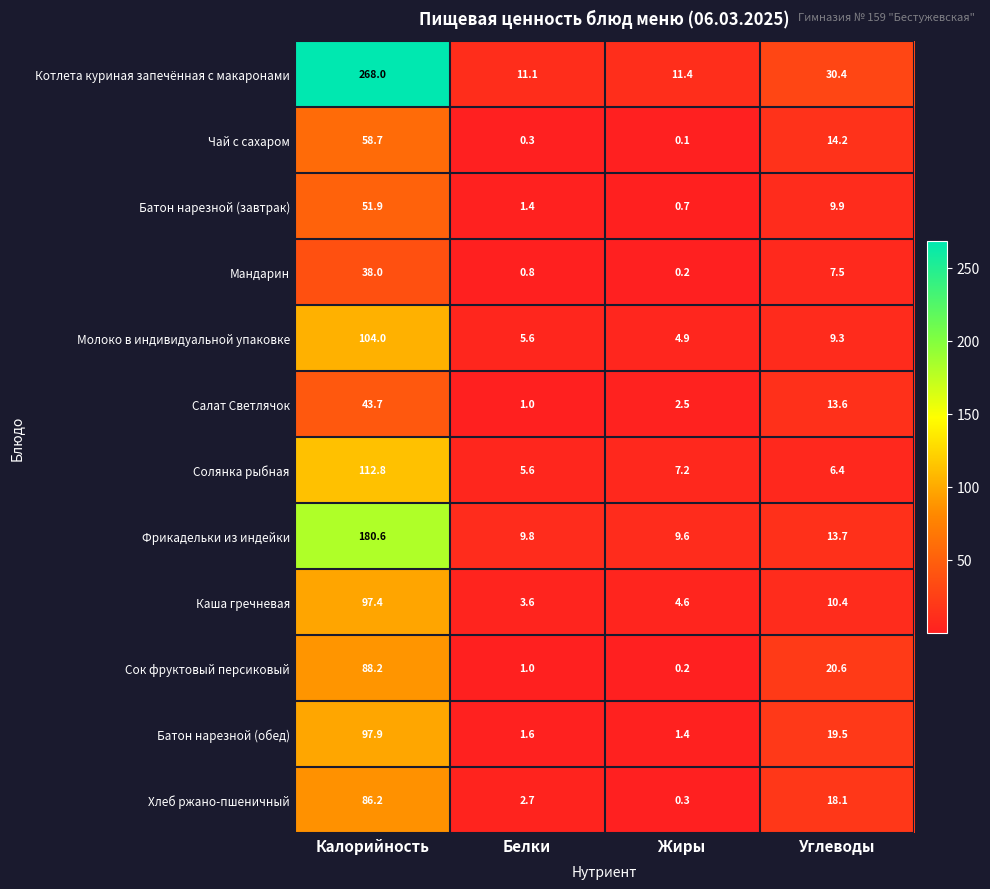

At Калорийность, list the series in order from smallest to largest.

Мандарин, Салат Светлячок, Батон нарезной (завтрак), Чай с сахаром, Хлеб ржано-пшеничный, Сок фруктовый персиковый, Каша гречневая, Батон нарезной (обед), Молоко в индивидуальной упаковке, Солянка рыбная, Фрикадельки из индейки, Котлета куриная запечённая с макаронами